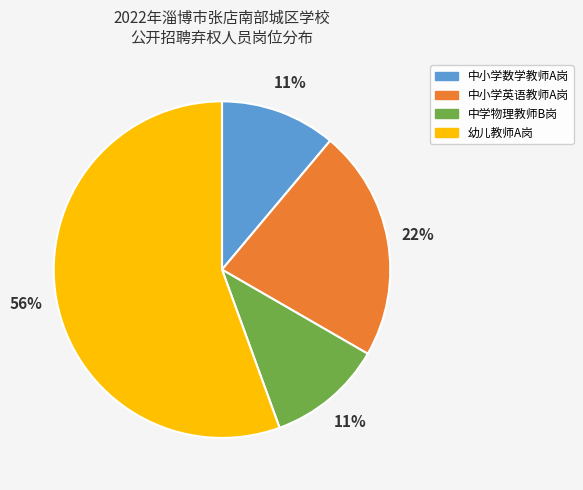

Is there a majority slice in this chart?

Yes